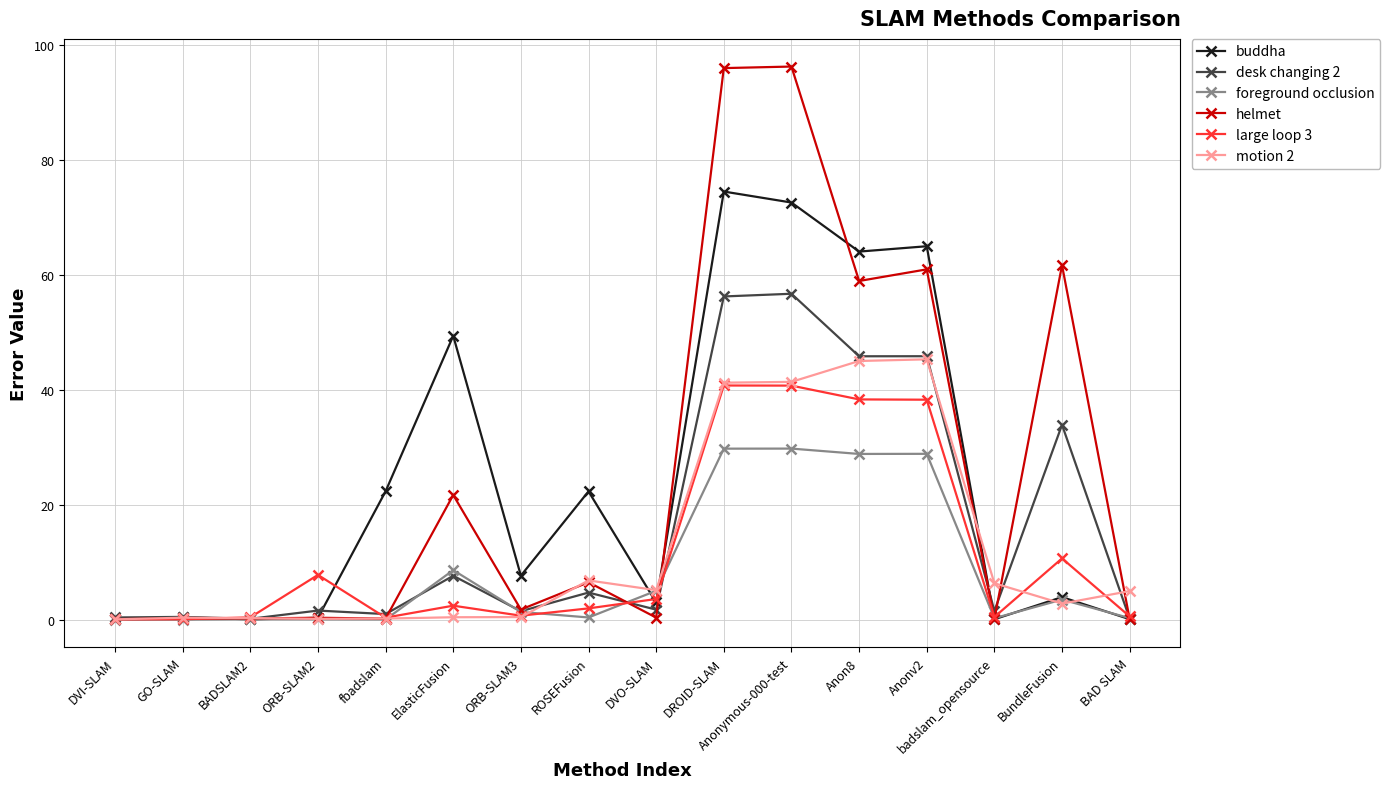

What is the maximum value shown in the chart?

96.2